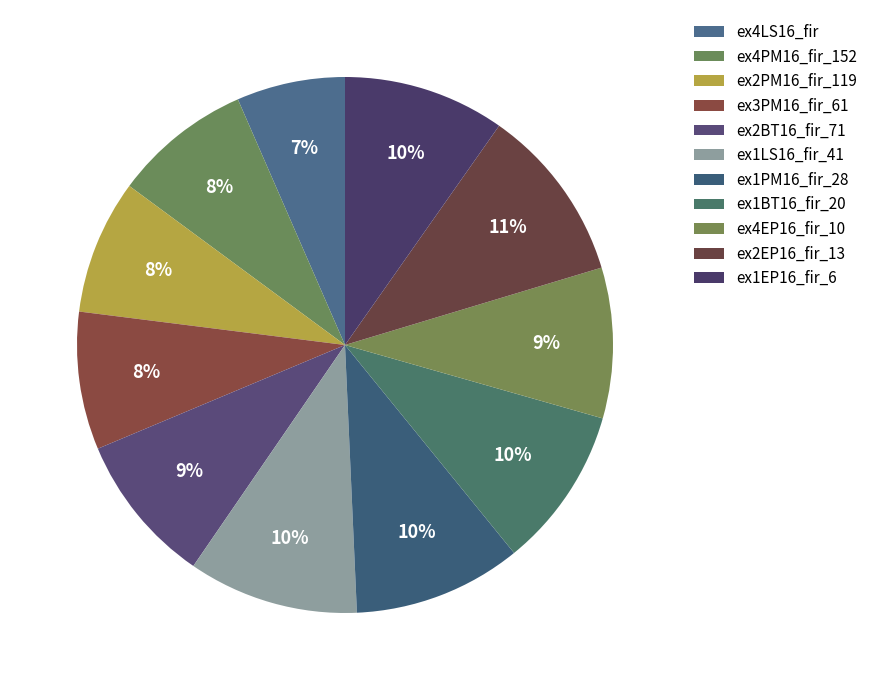

How many slices are in this pie chart?

11